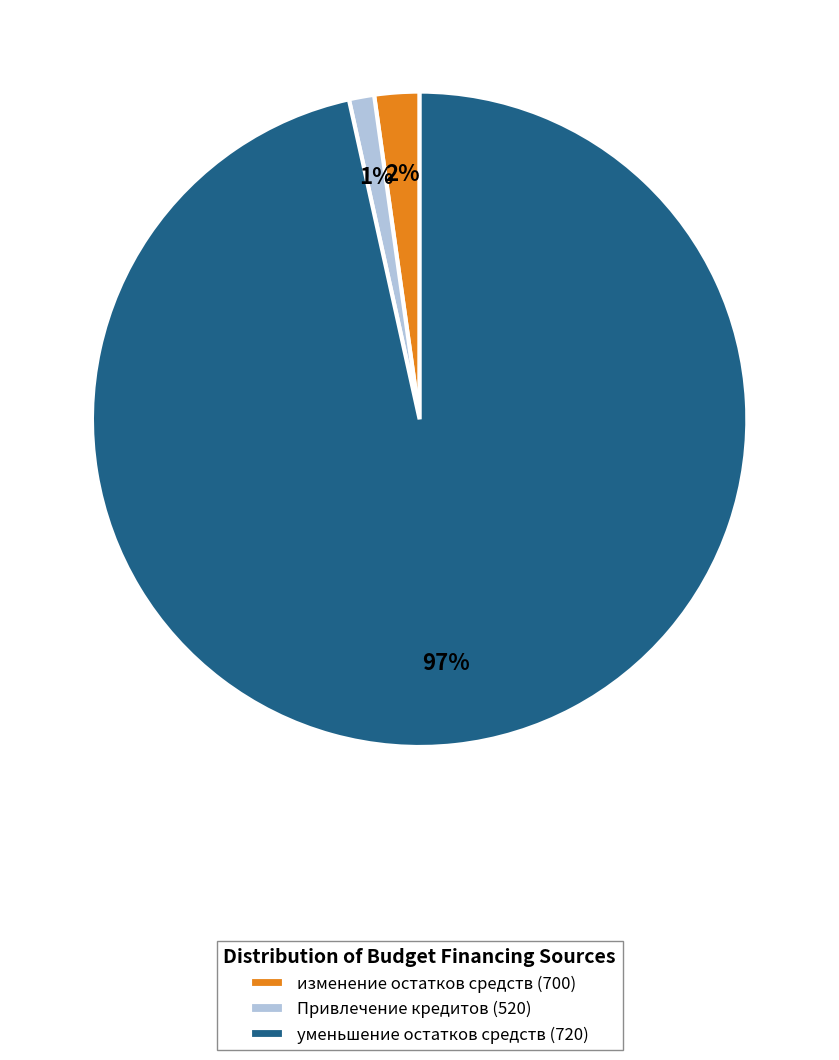

Which category has the biggest portion of the pie?

уменьшение остатков средств (720)